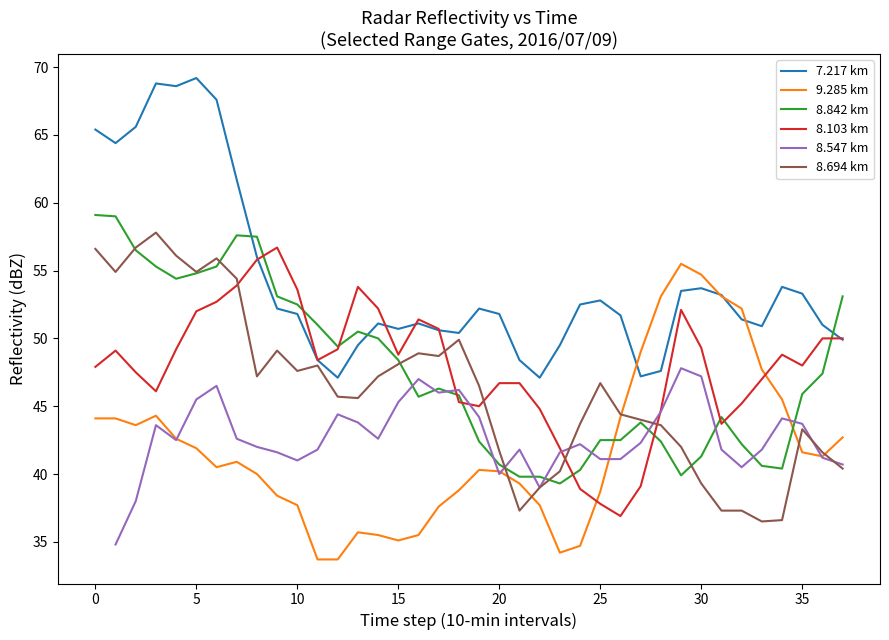

How many times do 8.842 km and 9.285 km cross each other?

2